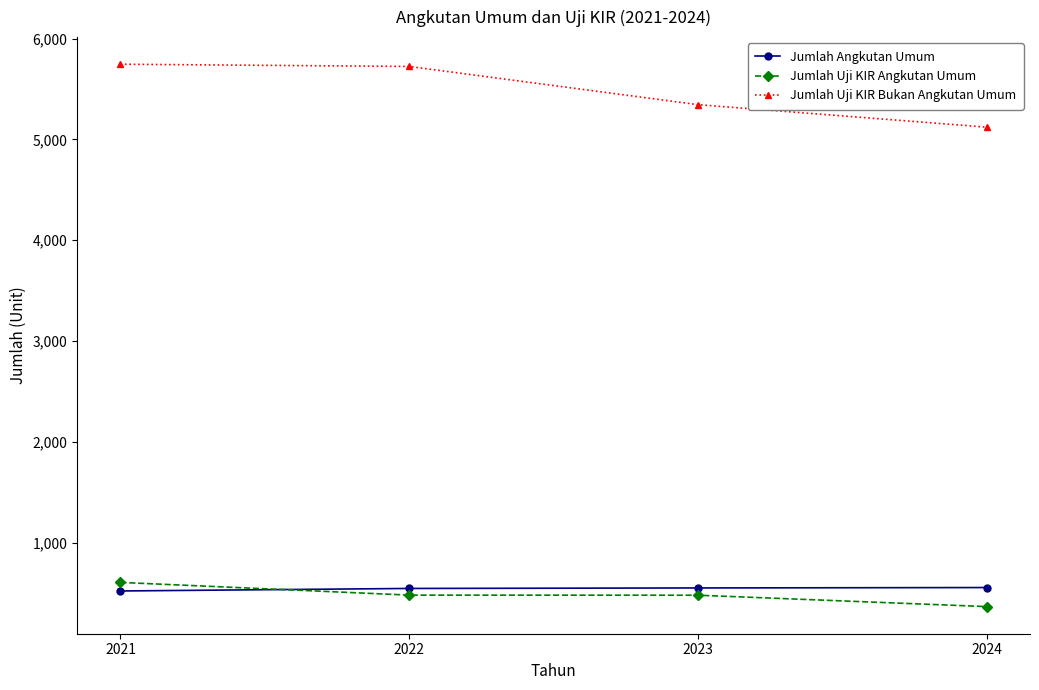

At 2024, list the series in order from smallest to largest.

Jumlah Uji KIR Angkutan Umum, Jumlah Angkutan Umum, Jumlah Uji KIR Bukan Angkutan Umum